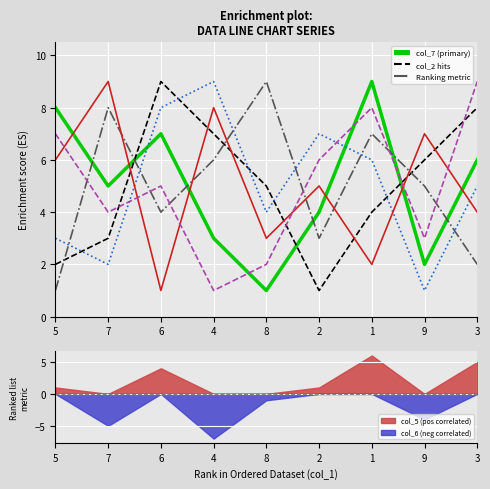

What value does the col_7 series have at 2?

4